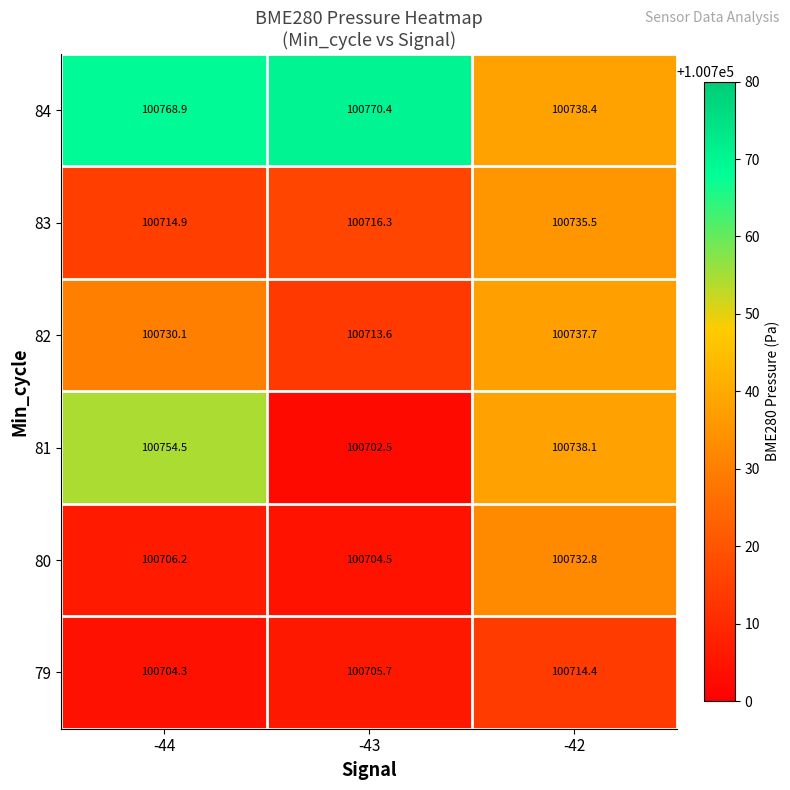

Between -43 and -42, which series saw the biggest shift?

81